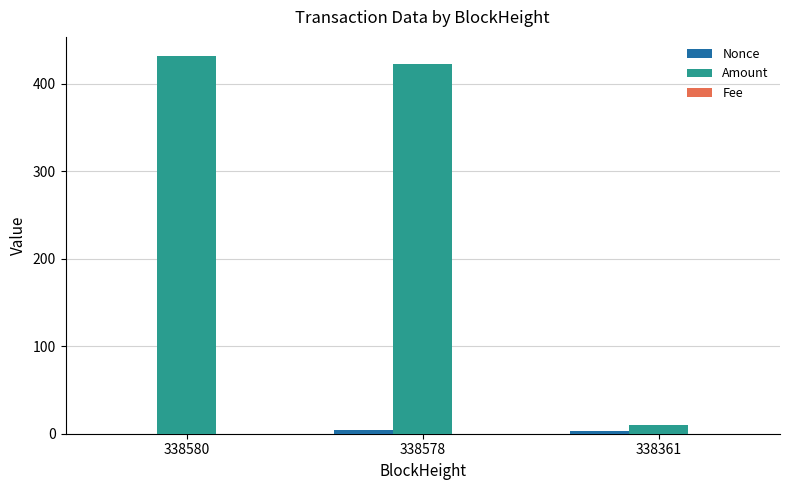

The value of Amount at 338578 is 267.3. True or false?

False